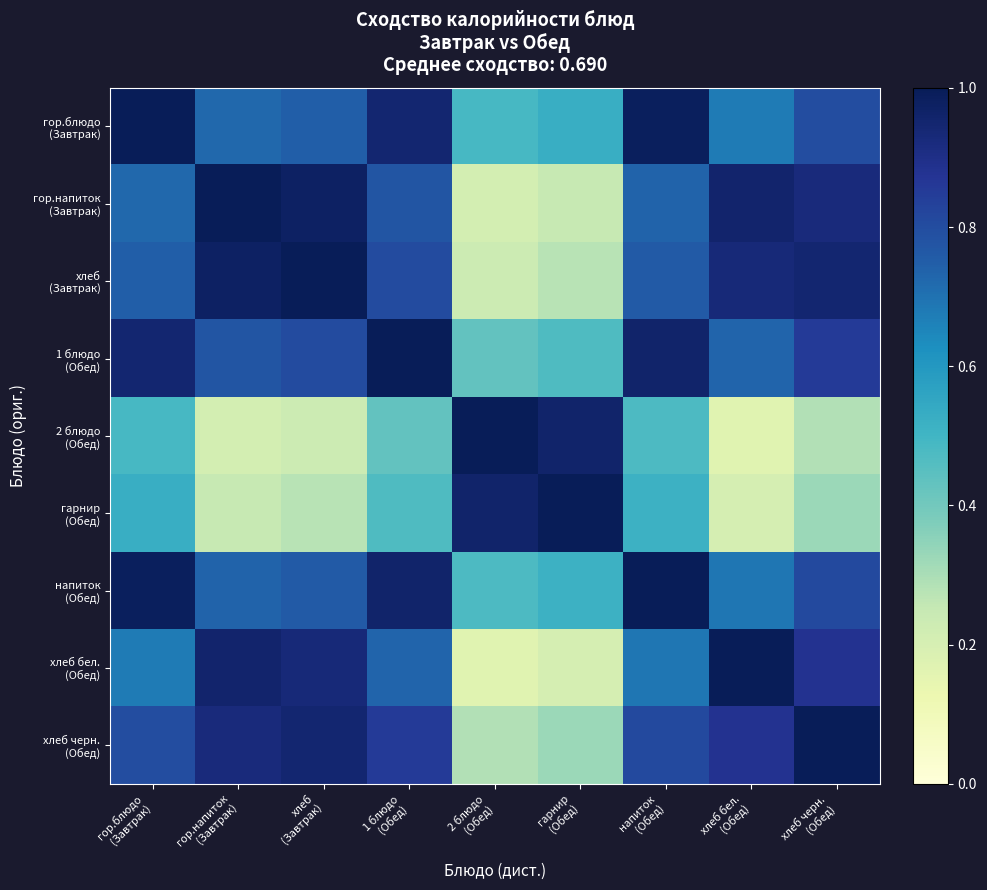

How many categories are shown in the chart?

9